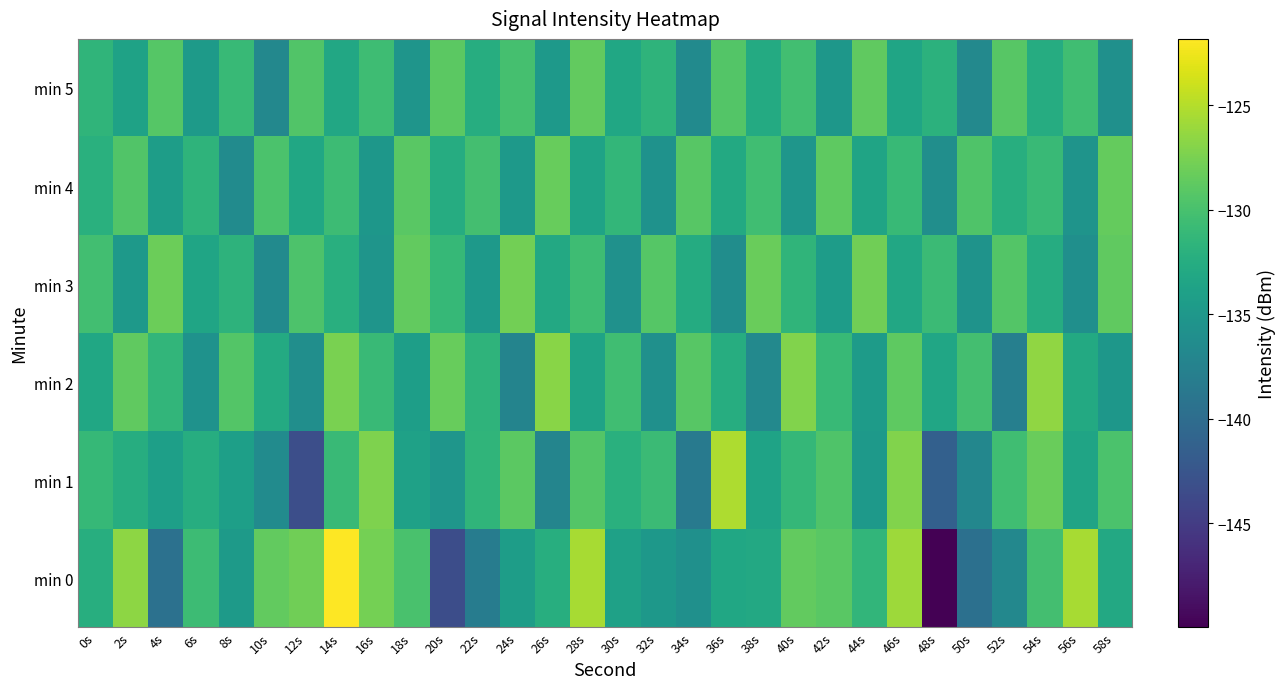

What is the smallest value displayed?

-150.0